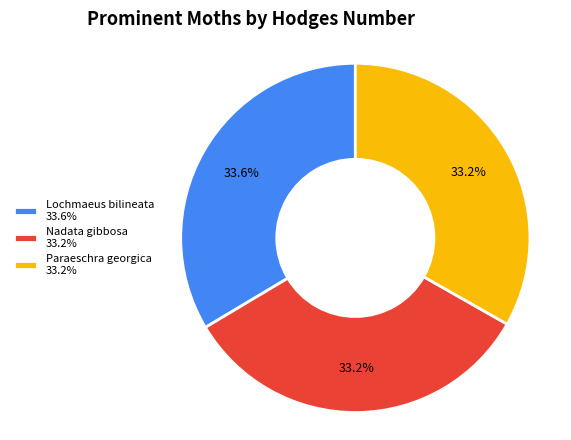

Is there any slice that represents more than half of the pie?

No